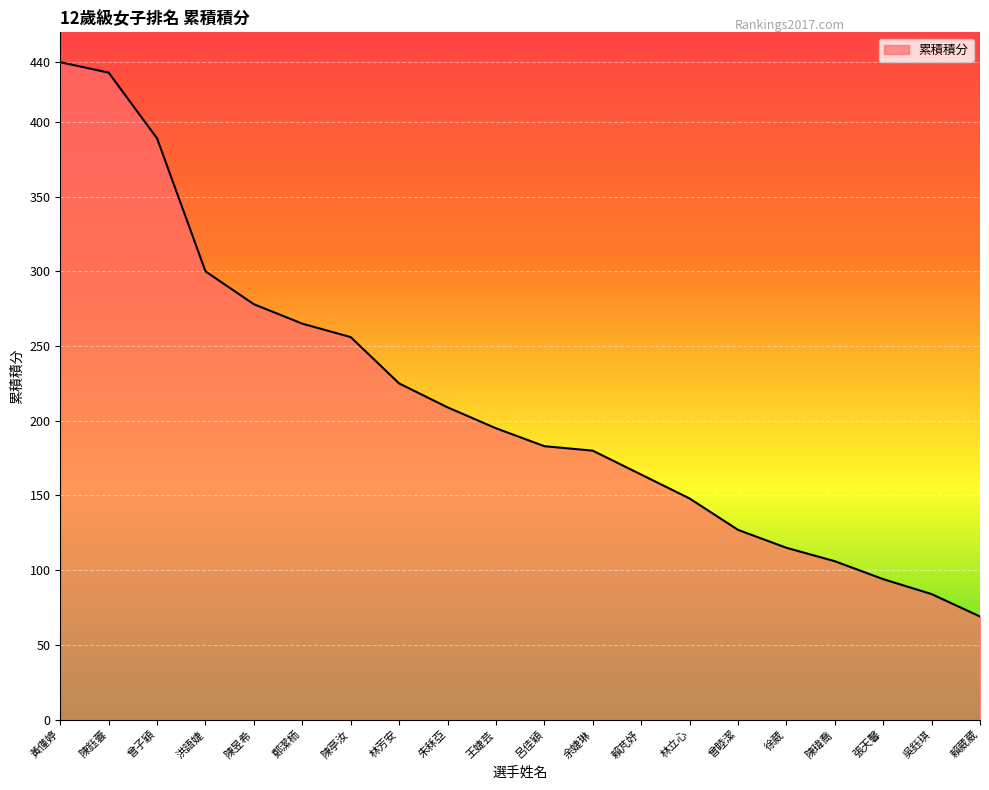

What is the change in value from 鄭潔栭 to 陳瑋喬?

-159